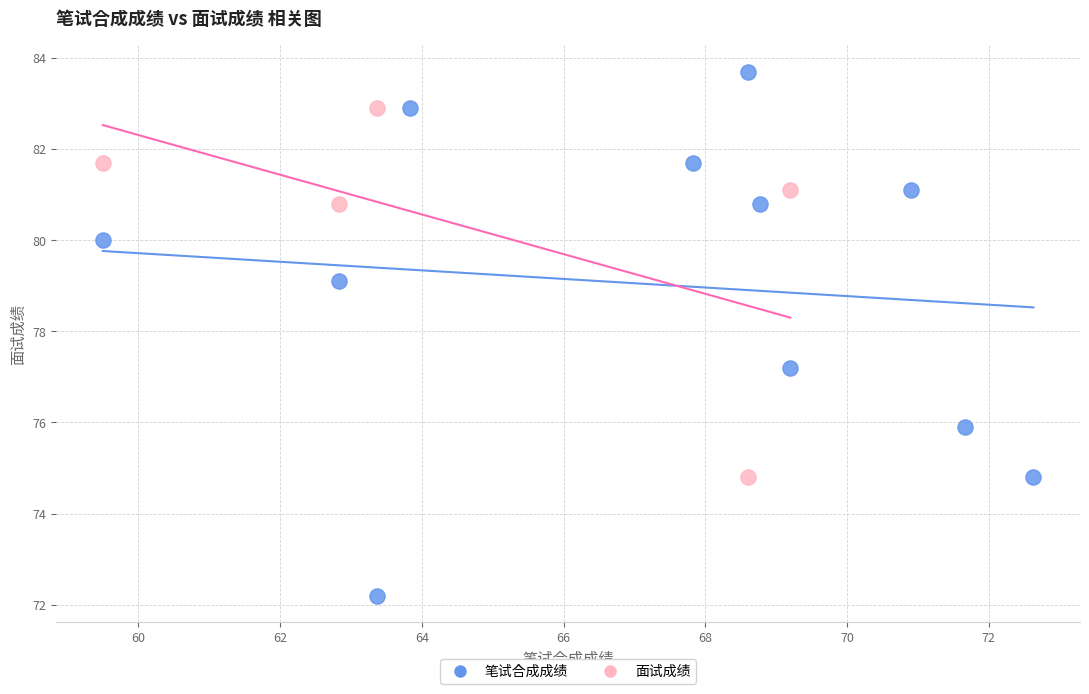

Which series has the largest Y range (max minus min)?

笔试合成成绩